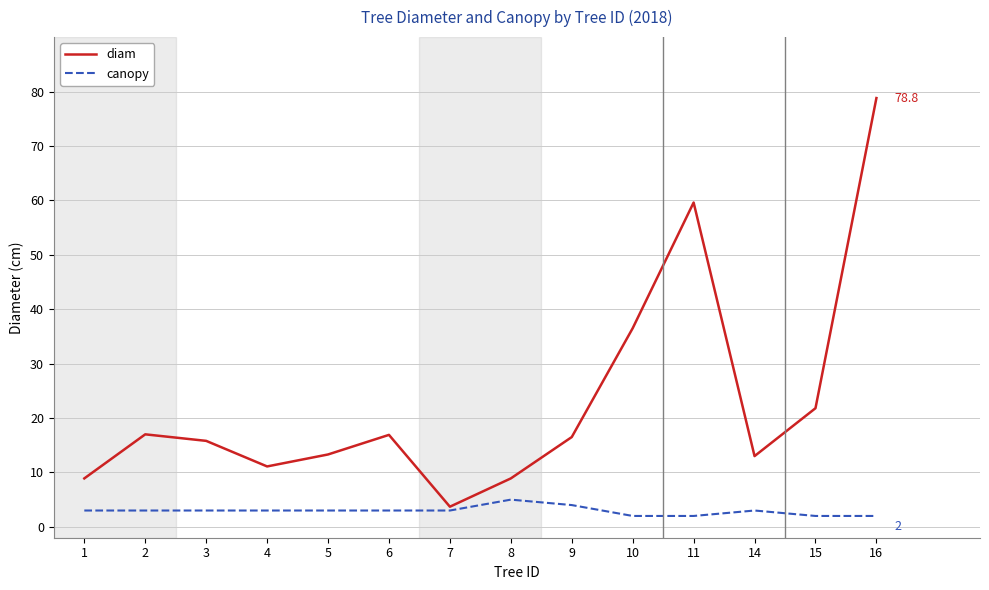

Count the number of data series in this chart.

2